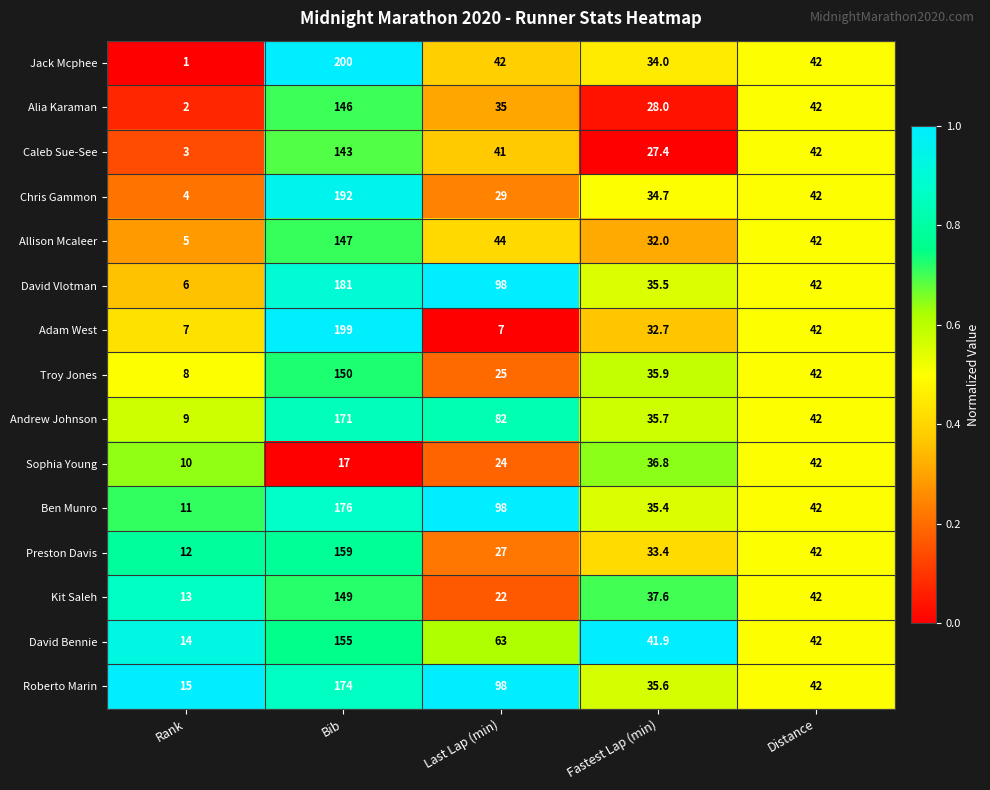

Which series has the largest total across all categories?

Roberto Marin